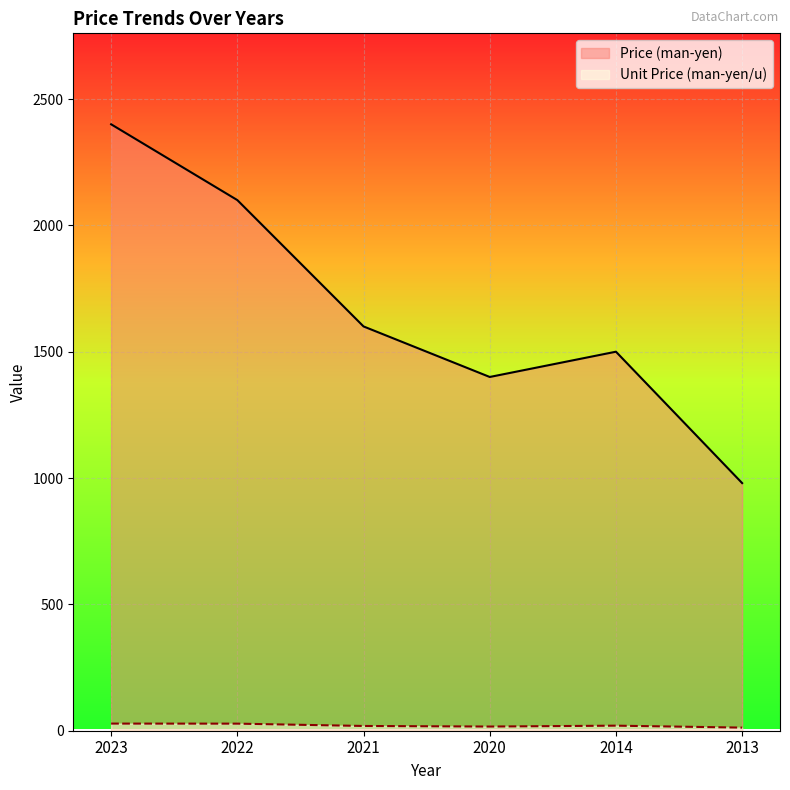

True or false: Price (man-yen) and Unit Price (man-yen/u) cross at least once.

False